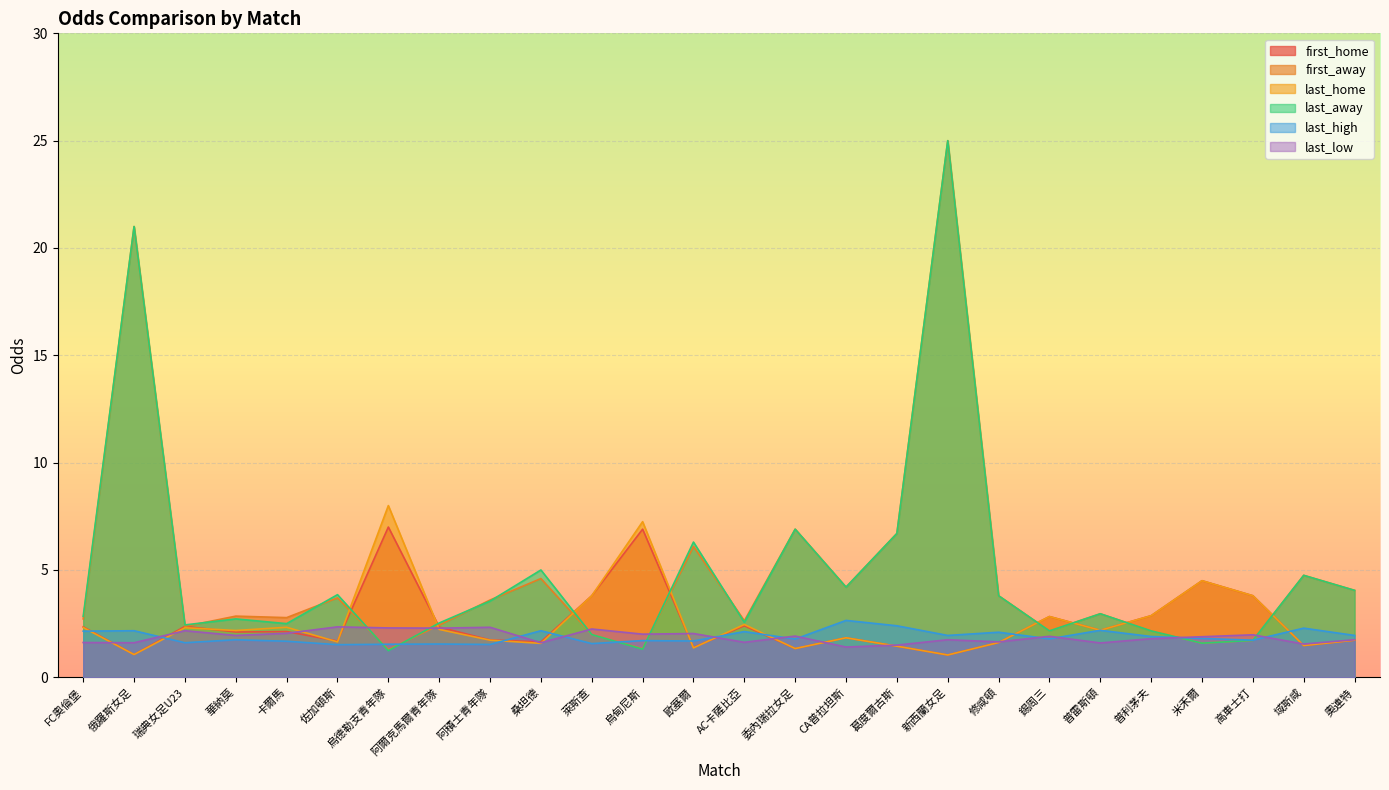

Is the value of last_away at 萊斯查 greater than the value of last_low at 烏德勒支青年隊?

No